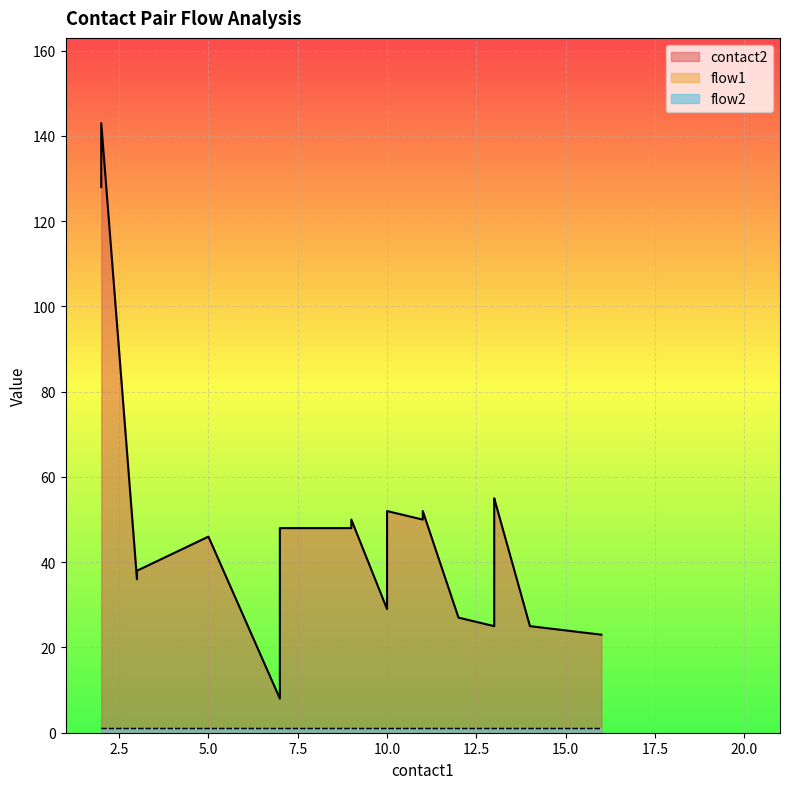

What is the value of the flow2 point at the 14th from the left?

1